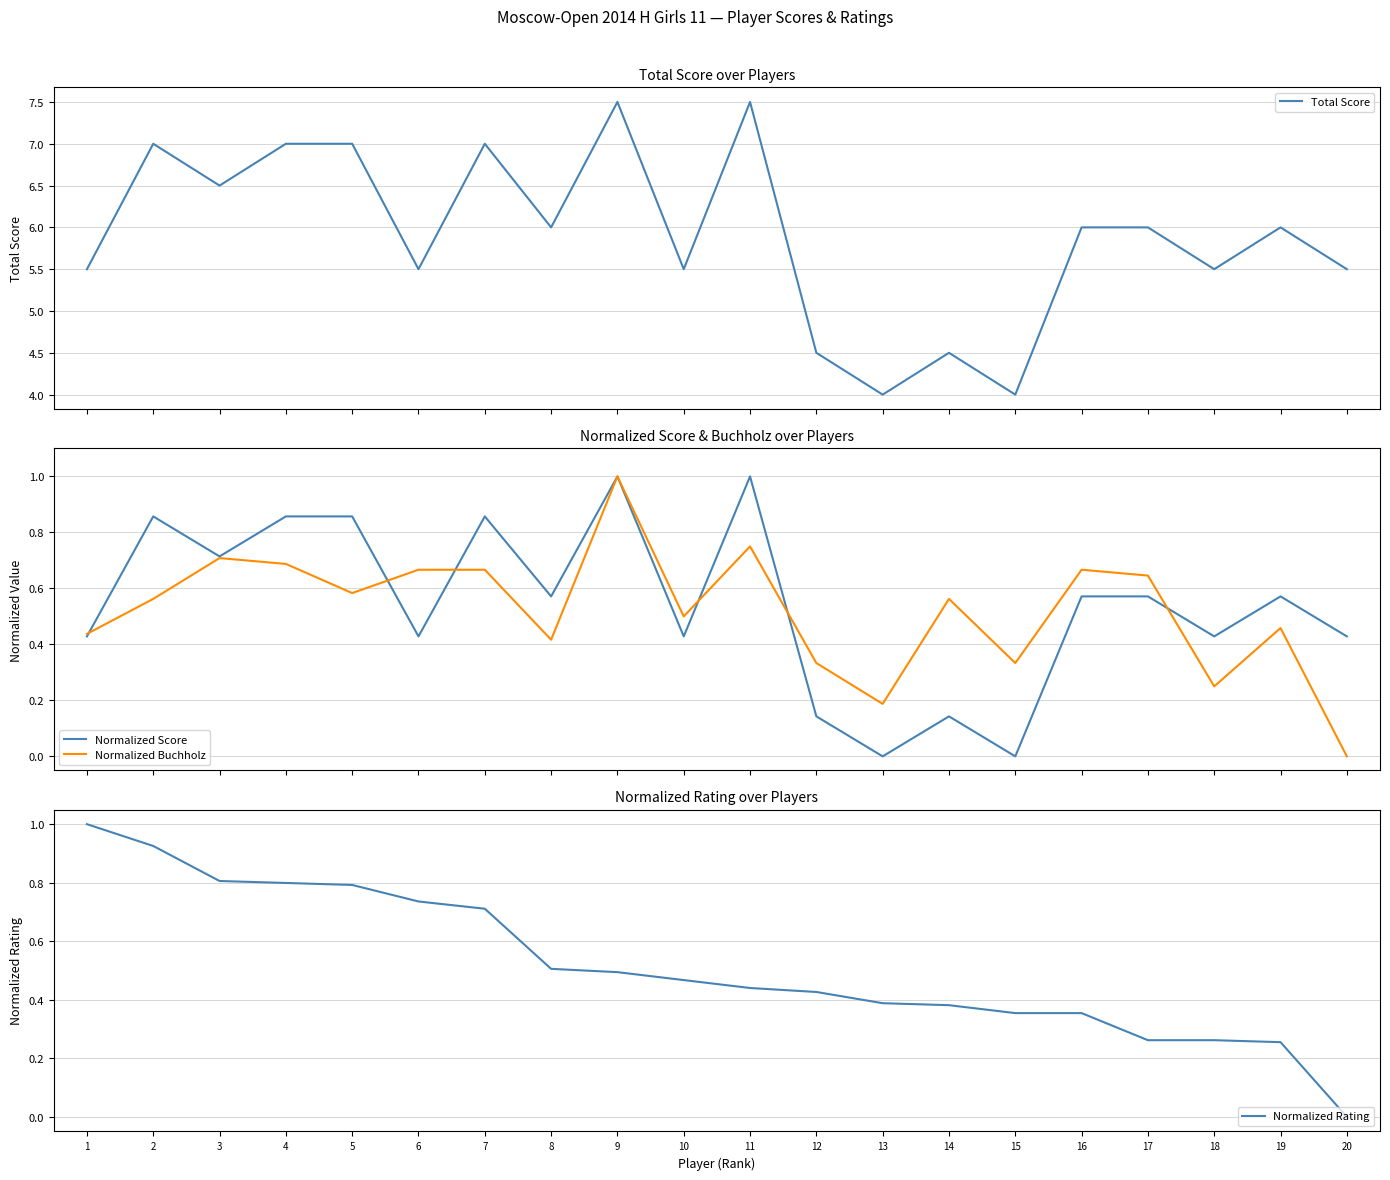

How many times do Normalized Rating and Normalized Buchholz cross each other?

7